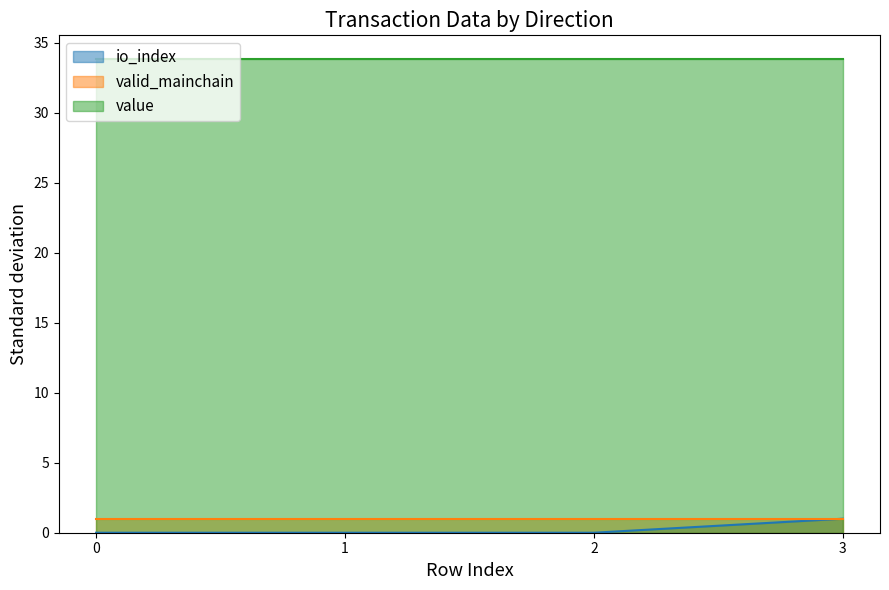

Reading left to right, extract all data points from this chart.

io_index: -1=0.0	-1=0.0	1=0.0	1=1.0
valid_mainchain: -1=1.0	-1=1.0	1=1.0	1=1.0
value: -1=33.8	-1=33.8	1=33.8	1=33.8